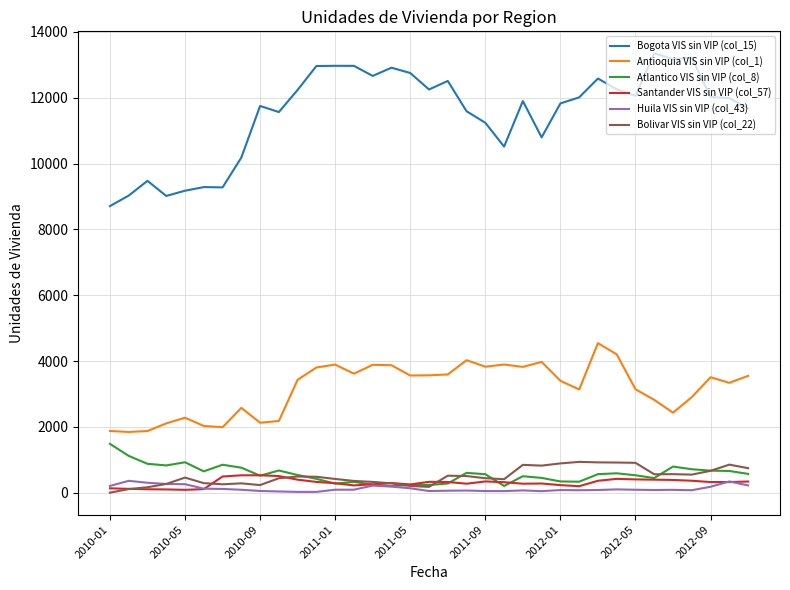

Which series has the largest range (max minus min)?

Bogota VIS sin VIP (col_15)